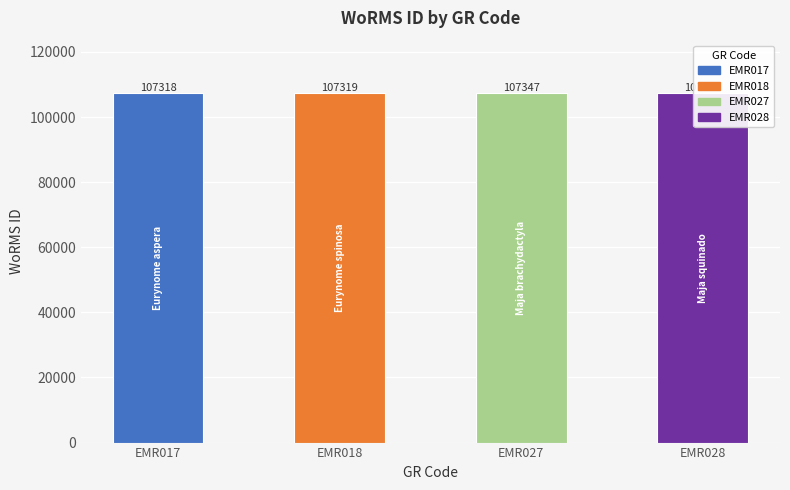

At which label is the value closest to 107334?

EMR027